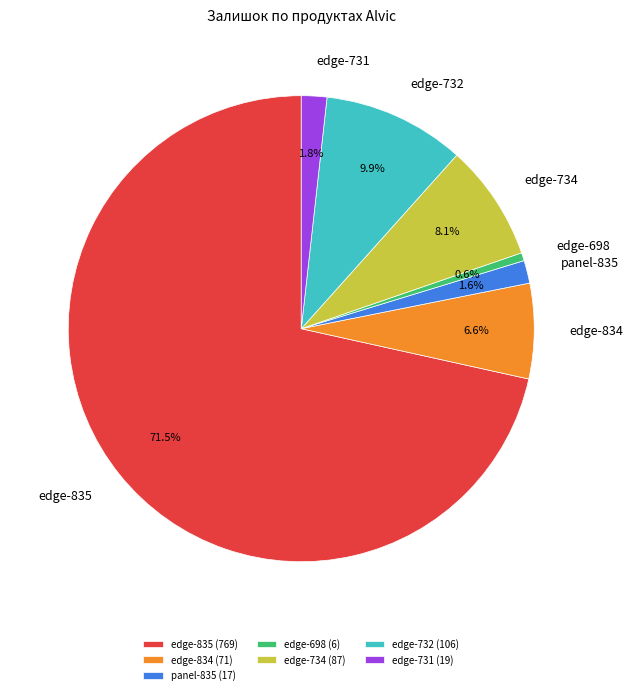

Is the sum of panel-835 and edge-698 greater than half?

No